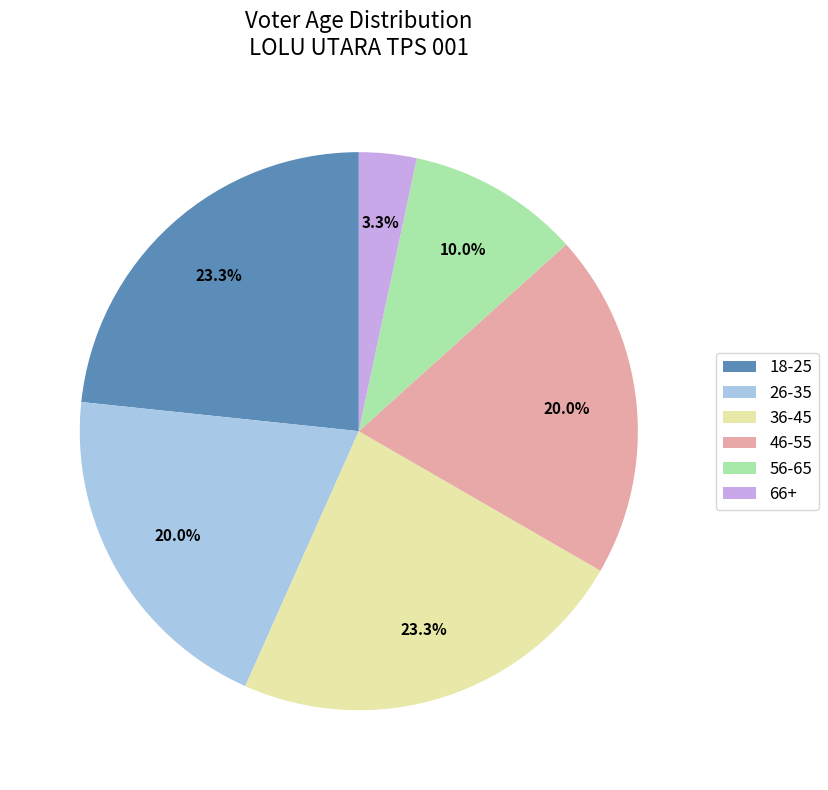

Is there any slice that represents more than half of the pie?

No